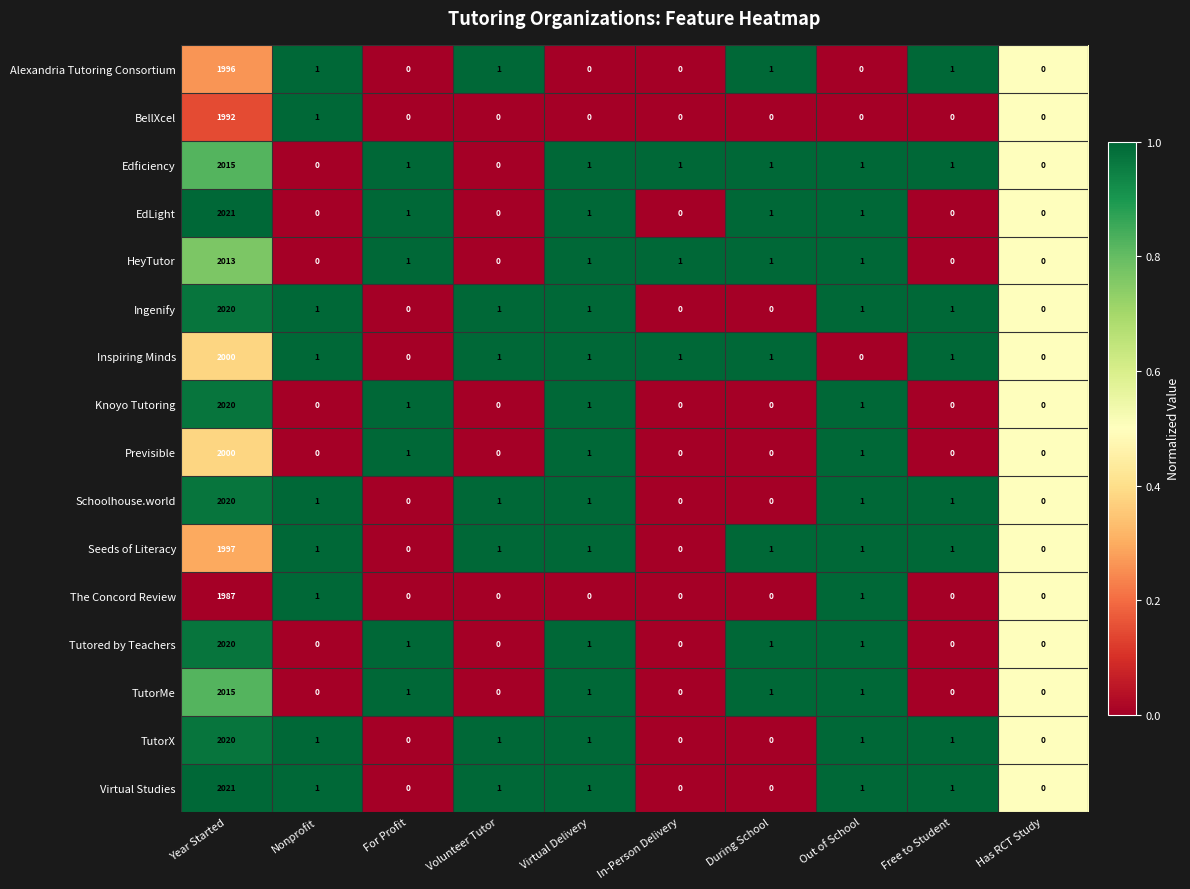

What is the total value across all series at In-Person Delivery?

3